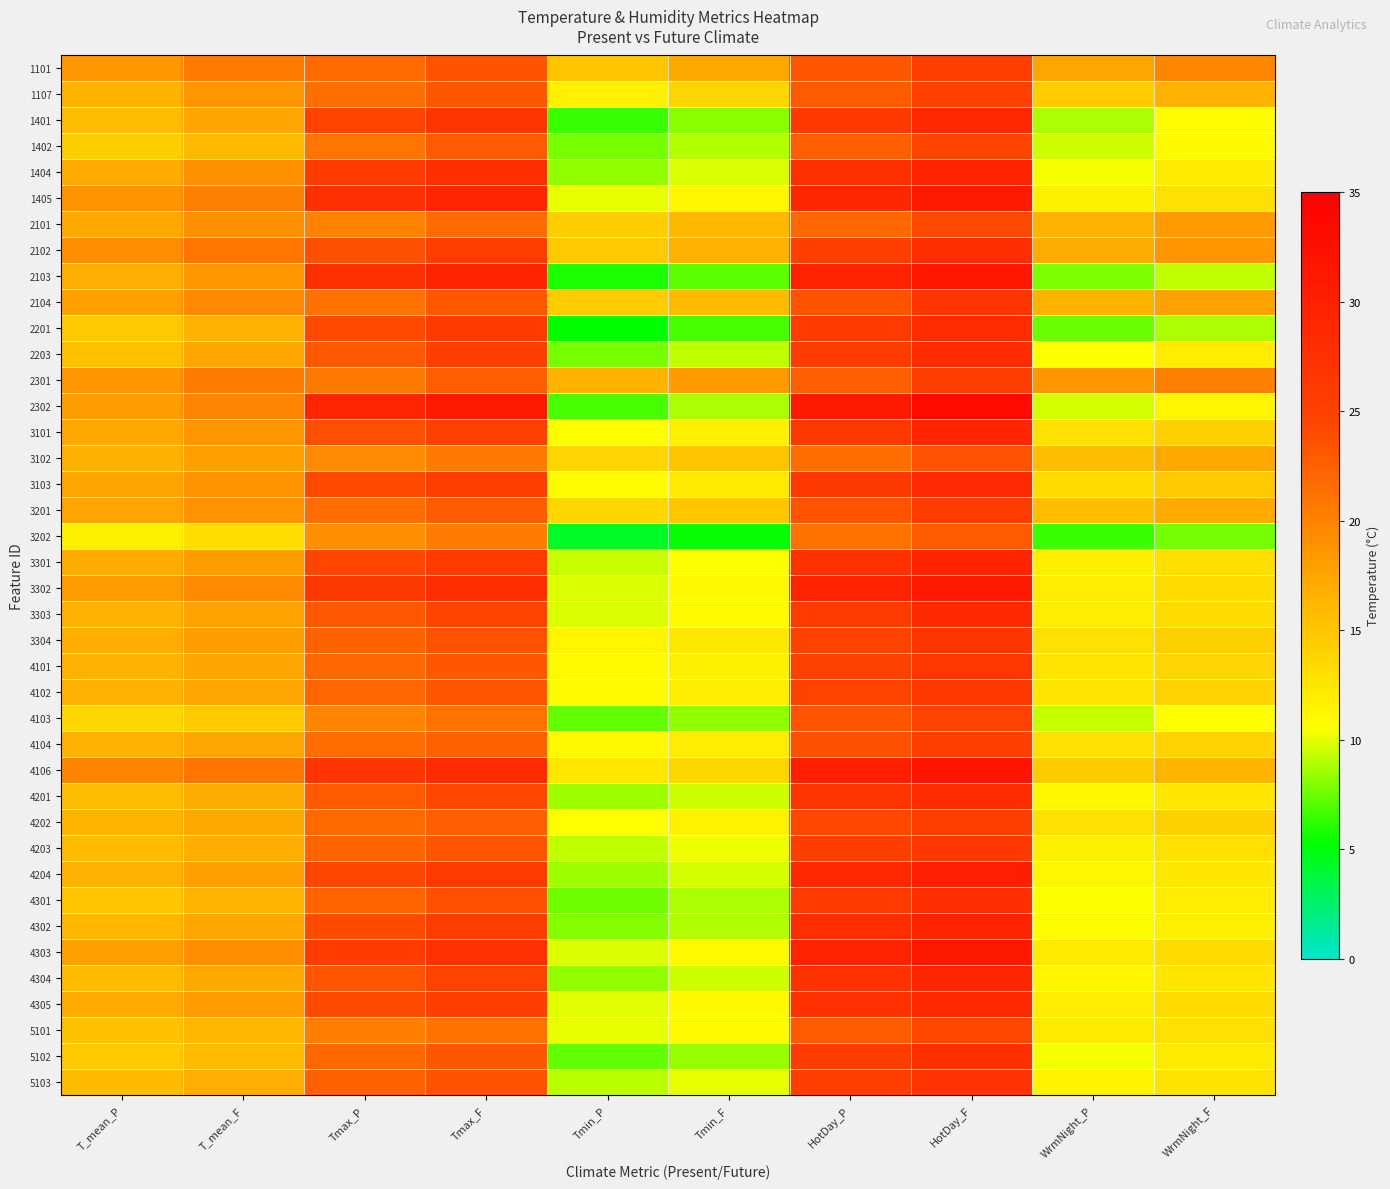

Reading left to right, extract all data points from this chart.

1101: T_mean_P=18.3	T_mean_F=20.4	Tmax_P=21.7	Tmax_F=23.5	Tmin_P=15.0	Tmin_F=17.2	HotDay_P=23.2	HotDay_F=25.5	WrmNight_P=17.5	WrmNight_F=19.6
1107: T_mean_P=16.5	T_mean_F=18.6	Tmax_P=21.4	Tmax_F=23.2	Tmin_P=11.6	Tmin_F=13.7	HotDay_P=22.8	HotDay_F=25.2	WrmNight_P=14.4	WrmNight_F=16.5
1401: T_mean_P=15.7	T_mean_F=17.6	Tmax_P=24.9	Tmax_F=26.9	Tmin_P=6.5	Tmin_F=8.2	HotDay_P=26.6	HotDay_F=28.8	WrmNight_P=8.8	WrmNight_F=10.7
1402: T_mean_P=14.3	T_mean_F=16.0	Tmax_P=20.9	Tmax_F=22.9	Tmin_P=7.7	Tmin_F=9.0	HotDay_P=22.6	HotDay_F=24.5	WrmNight_P=9.5	WrmNight_F=10.8
1404: T_mean_P=17.1	T_mean_F=18.9	Tmax_P=25.9	Tmax_F=27.8	Tmin_P=8.3	Tmin_F=9.8	HotDay_P=27.6	HotDay_F=29.7	WrmNight_P=10.3	WrmNight_F=12.1
1405: T_mean_P=18.8	T_mean_F=20.2	Tmax_P=27.5	Tmax_F=29.2	Tmin_P=10.1	Tmin_F=11.2	HotDay_P=29.0	HotDay_F=30.9	WrmNight_P=11.6	WrmNight_F=12.9
2101: T_mean_P=17.1	T_mean_F=18.9	Tmax_P=20.1	Tmax_F=21.7	Tmin_P=14.2	Tmin_F=16.0	HotDay_P=21.9	HotDay_F=24.1	WrmNight_P=16.4	WrmNight_F=18.2
2102: T_mean_P=19.2	T_mean_F=21.0	Tmax_P=23.7	Tmax_F=25.6	Tmin_P=14.8	Tmin_F=16.4	HotDay_P=25.5	HotDay_F=27.9	WrmNight_P=16.8	WrmNight_F=18.5
2103: T_mean_P=16.7	T_mean_F=18.3	Tmax_P=27.6	Tmax_F=29.4	Tmin_P=5.9	Tmin_F=7.2	HotDay_P=29.7	HotDay_F=31.6	WrmNight_P=7.8	WrmNight_F=9.2
2104: T_mean_P=17.9	T_mean_F=19.4	Tmax_P=21.3	Tmax_F=23.0	Tmin_P=14.5	Tmin_F=15.8	HotDay_P=23.4	HotDay_F=26.9	WrmNight_P=16.3	WrmNight_F=17.7
2201: T_mean_P=14.7	T_mean_F=16.5	Tmax_P=24.2	Tmax_F=26.2	Tmin_P=5.2	Tmin_F=6.8	HotDay_P=26.2	HotDay_F=28.3	WrmNight_P=7.4	WrmNight_F=8.8
2203: T_mean_P=15.4	T_mean_F=17.4	Tmax_P=23.0	Tmax_F=25.3	Tmin_P=7.7	Tmin_F=9.3	HotDay_P=25.8	HotDay_F=28.2	WrmNight_P=10.4	WrmNight_F=11.9
2301: T_mean_P=18.5	T_mean_F=20.4	Tmax_P=20.6	Tmax_F=22.6	Tmin_P=16.4	Tmin_F=18.2	HotDay_P=22.6	HotDay_F=25.4	WrmNight_P=18.6	WrmNight_F=20.2
2302: T_mean_P=18.0	T_mean_F=19.9	Tmax_P=29.2	Tmax_F=31.1	Tmin_P=6.8	Tmin_F=8.8	HotDay_P=31.0	HotDay_F=33.4	WrmNight_P=9.6	WrmNight_F=11.3
3101: T_mean_P=17.1	T_mean_F=18.5	Tmax_P=23.7	Tmax_F=25.2	Tmin_P=10.5	Tmin_F=11.7	HotDay_P=26.3	HotDay_F=29.1	WrmNight_P=12.8	WrmNight_F=14.2
3102: T_mean_P=16.6	T_mean_F=17.8	Tmax_P=19.4	Tmax_F=20.6	Tmin_P=13.8	Tmin_F=15.0	HotDay_P=21.6	HotDay_F=23.6	WrmNight_P=15.7	WrmNight_F=17.2
3103: T_mean_P=17.4	T_mean_F=18.8	Tmax_P=24.1	Tmax_F=25.5	Tmin_P=10.8	Tmin_F=12.1	HotDay_P=26.6	HotDay_F=28.5	WrmNight_P=13.2	WrmNight_F=14.6
3201: T_mean_P=17.6	T_mean_F=18.9	Tmax_P=21.5	Tmax_F=22.8	Tmin_P=13.6	Tmin_F=14.9	HotDay_P=23.5	HotDay_F=25.8	WrmNight_P=15.5	WrmNight_F=17.0
3202: T_mean_P=11.7	T_mean_F=13.0	Tmax_P=19.0	Tmax_F=20.5	Tmin_P=4.3	Tmin_F=5.5	HotDay_P=21.3	HotDay_F=22.9	WrmNight_P=6.5	WrmNight_F=7.7
3301: T_mean_P=16.9	T_mean_F=18.2	Tmax_P=24.4	Tmax_F=25.9	Tmin_P=9.4	Tmin_F=10.5	HotDay_P=27.3	HotDay_F=29.5	WrmNight_P=11.8	WrmNight_F=13.0
3302: T_mean_P=18.1	T_mean_F=19.5	Tmax_P=26.4	Tmax_F=27.9	Tmin_P=9.8	Tmin_F=11.0	HotDay_P=29.6	HotDay_F=31.1	WrmNight_P=12.0	WrmNight_F=13.2
3303: T_mean_P=16.4	T_mean_F=17.7	Tmax_P=23.1	Tmax_F=24.6	Tmin_P=9.8	Tmin_F=10.8	HotDay_P=26.1	HotDay_F=28.7	WrmNight_P=11.9	WrmNight_F=13.2
3304: T_mean_P=16.8	T_mean_F=18.0	Tmax_P=22.3	Tmax_F=23.6	Tmin_P=11.3	Tmin_F=12.3	HotDay_P=24.9	HotDay_F=26.9	WrmNight_P=13.0	WrmNight_F=14.1
4101: T_mean_P=16.4	T_mean_F=17.4	Tmax_P=22.0	Tmax_F=23.2	Tmin_P=10.8	Tmin_F=11.7	HotDay_P=25.0	HotDay_F=26.7	WrmNight_P=12.5	WrmNight_F=13.8
4102: T_mean_P=16.5	T_mean_F=17.5	Tmax_P=22.1	Tmax_F=23.2	Tmin_P=10.9	Tmin_F=11.8	HotDay_P=24.9	HotDay_F=26.6	WrmNight_P=12.6	WrmNight_F=14.0
4103: T_mean_P=13.6	T_mean_F=14.8	Tmax_P=19.9	Tmax_F=21.3	Tmin_P=7.3	Tmin_F=8.3	HotDay_P=23.3	HotDay_F=24.8	WrmNight_P=9.4	WrmNight_F=10.6
4104: T_mean_P=16.3	T_mean_F=17.3	Tmax_P=21.5	Tmax_F=22.5	Tmin_P=11.1	Tmin_F=12.0	HotDay_P=23.8	HotDay_F=25.4	WrmNight_P=12.9	WrmNight_F=14.1
4106: T_mean_P=19.7	T_mean_F=21.0	Tmax_P=27.0	Tmax_F=28.4	Tmin_P=12.4	Tmin_F=13.6	HotDay_P=30.2	HotDay_F=31.7	WrmNight_P=14.6	WrmNight_F=16.2
4201: T_mean_P=15.7	T_mean_F=16.9	Tmax_P=22.9	Tmax_F=24.3	Tmin_P=8.5	Tmin_F=9.5	HotDay_P=26.8	HotDay_F=28.3	WrmNight_P=11.2	WrmNight_F=12.4
4202: T_mean_P=16.2	T_mean_F=17.2	Tmax_P=21.8	Tmax_F=22.7	Tmin_P=10.6	Tmin_F=11.6	HotDay_P=24.3	HotDay_F=25.3	WrmNight_P=12.9	WrmNight_F=14.2
4203: T_mean_P=15.8	T_mean_F=16.8	Tmax_P=22.3	Tmax_F=23.3	Tmin_P=9.3	Tmin_F=10.2	HotDay_P=25.3	HotDay_F=26.6	WrmNight_P=11.7	WrmNight_F=12.9
4204: T_mean_P=16.5	T_mean_F=17.8	Tmax_P=24.4	Tmax_F=26.1	Tmin_P=8.5	Tmin_F=9.6	HotDay_P=28.8	HotDay_F=30.3	WrmNight_P=11.3	WrmNight_F=12.4
4301: T_mean_P=14.9	T_mean_F=16.3	Tmax_P=22.3	Tmax_F=23.7	Tmin_P=7.6	Tmin_F=8.8	HotDay_P=26.1	HotDay_F=27.7	WrmNight_P=10.5	WrmNight_F=12.0
4302: T_mean_P=16.0	T_mean_F=17.3	Tmax_P=24.1	Tmax_F=25.6	Tmin_P=8.0	Tmin_F=9.0	HotDay_P=28.1	HotDay_F=29.5	WrmNight_P=10.7	WrmNight_F=11.7
4303: T_mean_P=17.8	T_mean_F=19.1	Tmax_P=25.9	Tmax_F=27.4	Tmin_P=9.8	Tmin_F=10.8	HotDay_P=29.8	HotDay_F=31.3	WrmNight_P=12.1	WrmNight_F=13.2
4304: T_mean_P=15.8	T_mean_F=17.1	Tmax_P=23.3	Tmax_F=24.8	Tmin_P=8.3	Tmin_F=9.5	HotDay_P=27.3	HotDay_F=28.9	WrmNight_P=11.3	WrmNight_F=12.6
4305: T_mean_P=17.0	T_mean_F=18.2	Tmax_P=24.1	Tmax_F=25.4	Tmin_P=9.9	Tmin_F=10.9	HotDay_P=27.2	HotDay_F=28.6	WrmNight_P=12.0	WrmNight_F=13.1
5101: T_mean_P=15.2	T_mean_F=16.1	Tmax_P=20.3	Tmax_F=21.2	Tmin_P=10.1	Tmin_F=10.9	HotDay_P=23.0	HotDay_F=24.3	WrmNight_P=12.1	WrmNight_F=13.0
5102: T_mean_P=14.6	T_mean_F=15.8	Tmax_P=21.9	Tmax_F=23.2	Tmin_P=7.3	Tmin_F=8.4	HotDay_P=25.8	HotDay_F=27.5	WrmNight_P=10.3	WrmNight_F=12.0
5103: T_mean_P=15.7	T_mean_F=16.8	Tmax_P=22.4	Tmax_F=23.4	Tmin_P=9.1	Tmin_F=10.0	HotDay_P=25.5	HotDay_F=27.0	WrmNight_P=11.5	WrmNight_F=12.7